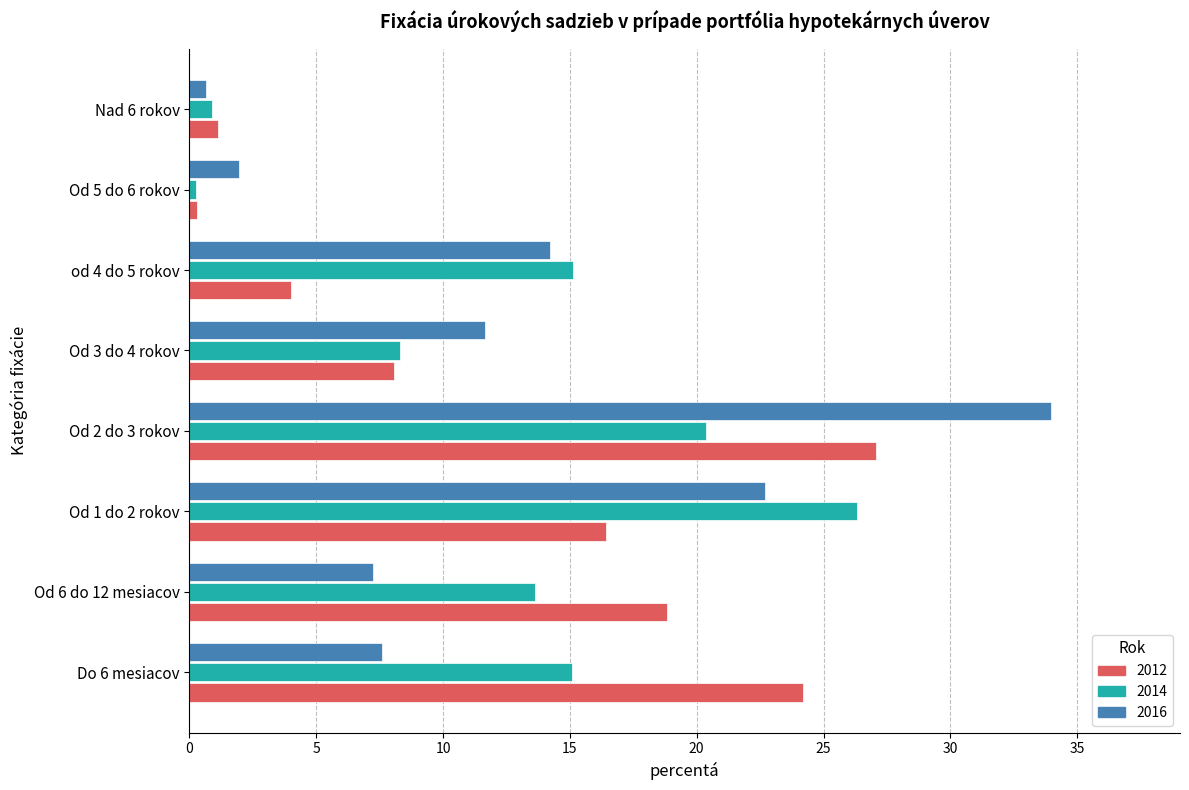

Is the value of 2012 at Od 2 do 3 rokov greater than the value of 2014 at Od 3 do 4 rokov?

Yes